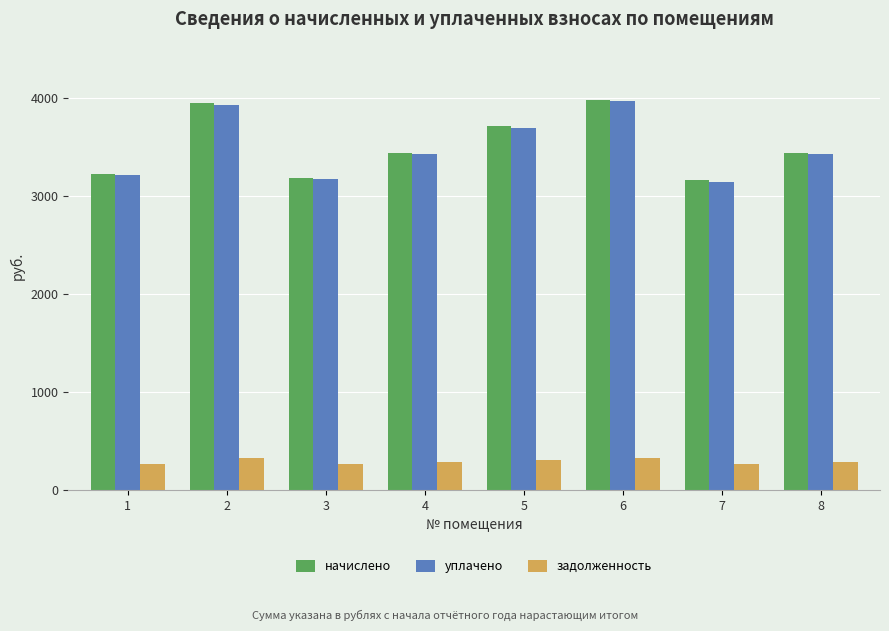

How many data points in уплачено are above 3435?

5